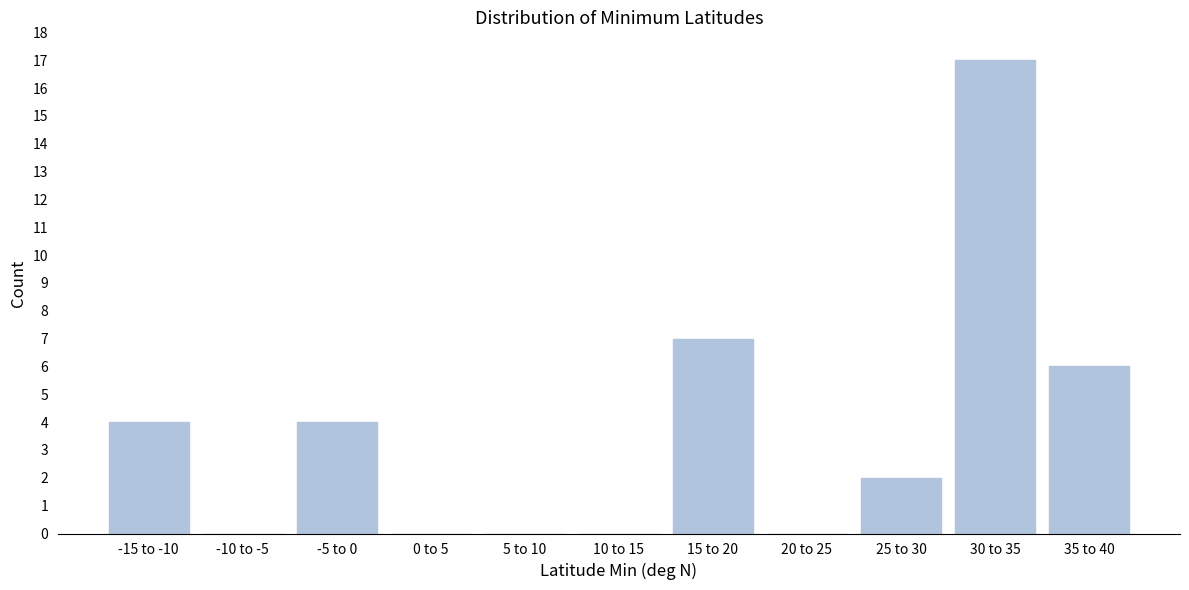

Reading left to right, what are all the values shown in this chart?

-15 to -10=4	-10 to -5=0	-5 to 0=4	0 to 5=0	5 to 10=0	10 to 15=0	15 to 20=7	20 to 25=0	25 to 30=2	30 to 35=17	35 to 40=6